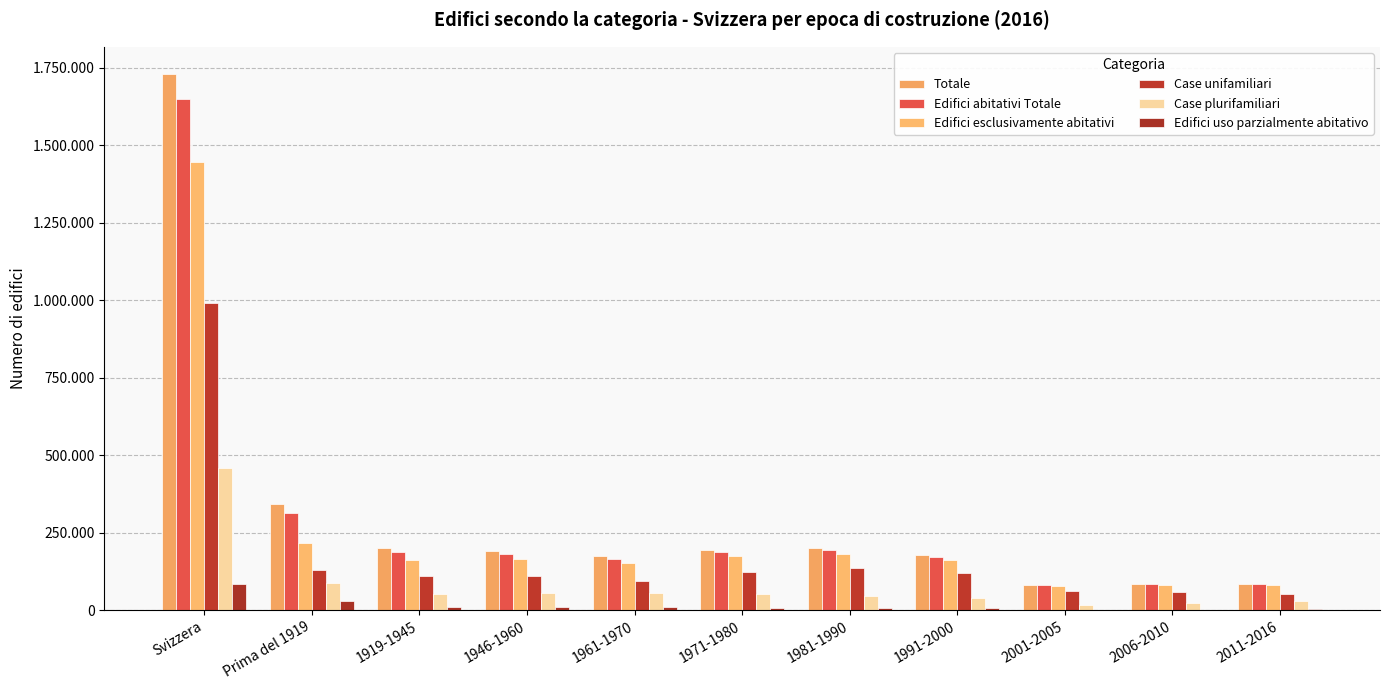

Which category has the highest value across all series?

Svizzera